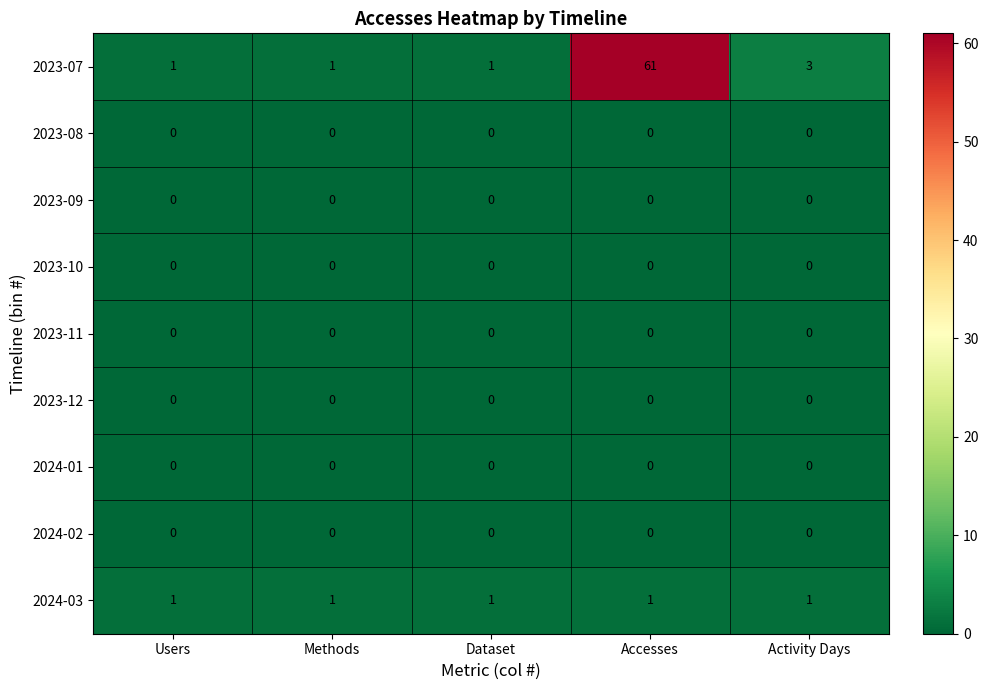

What is the difference between the maximum and minimum values in the 2023-07 series?

60